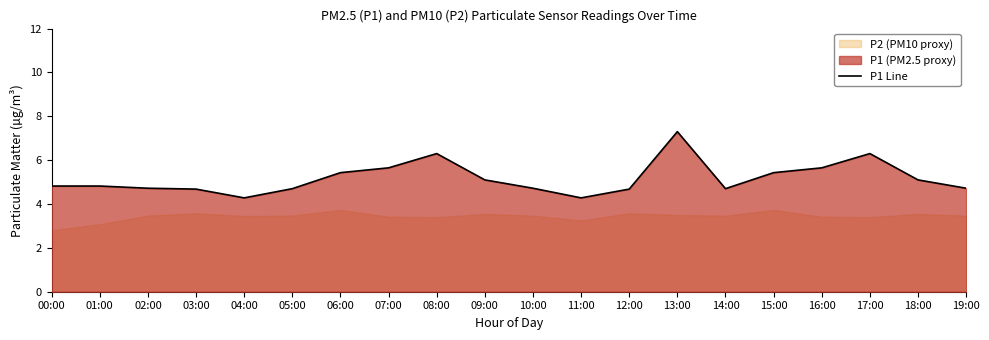

List the labels in order of value, smallest first.

04:00, 11:00, 03:00, 12:00, 05:00, 14:00, 02:00, 10:00, 19:00, 00:00, 01:00, 09:00, 18:00, 06:00, 15:00, 07:00, 16:00, 08:00, 17:00, 13:00